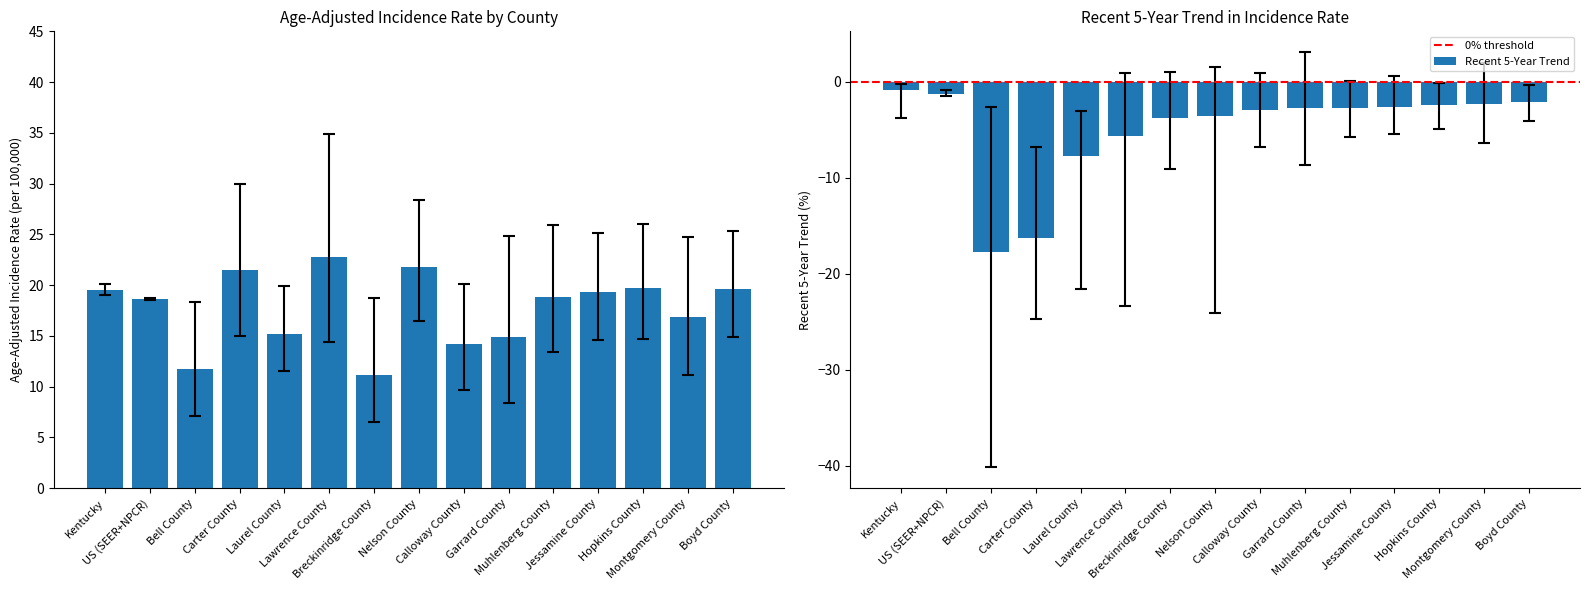

What is the minimum value for Recent 5-Year Trend?

-17.7